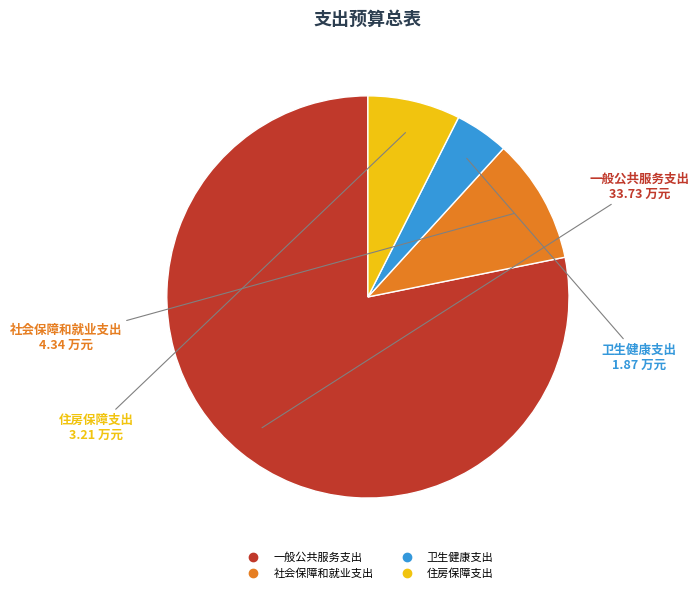

Is 住房保障支出 the majority of the pie?

No